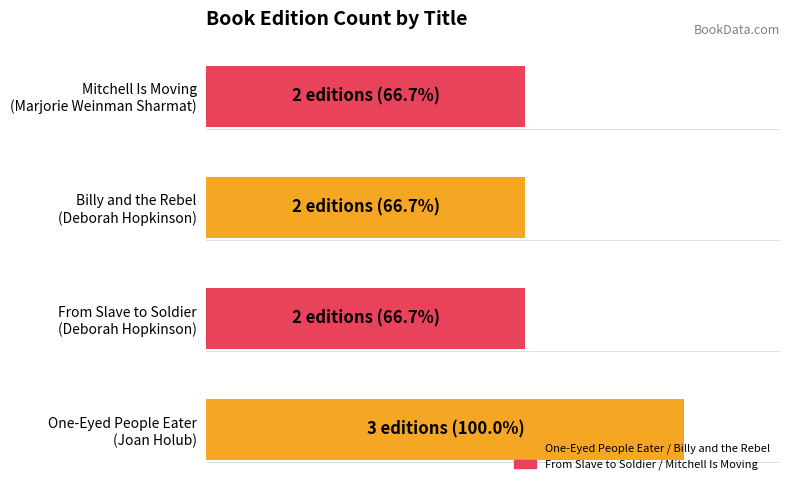

Are the bars horizontal?

Yes